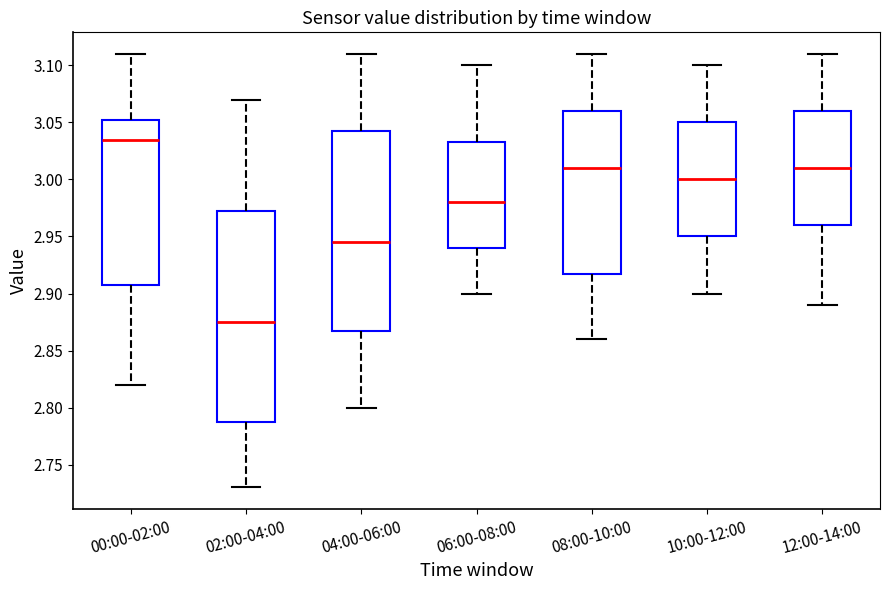

Which box is the tallest, from its lower edge to its upper edge?

02:00-04:00